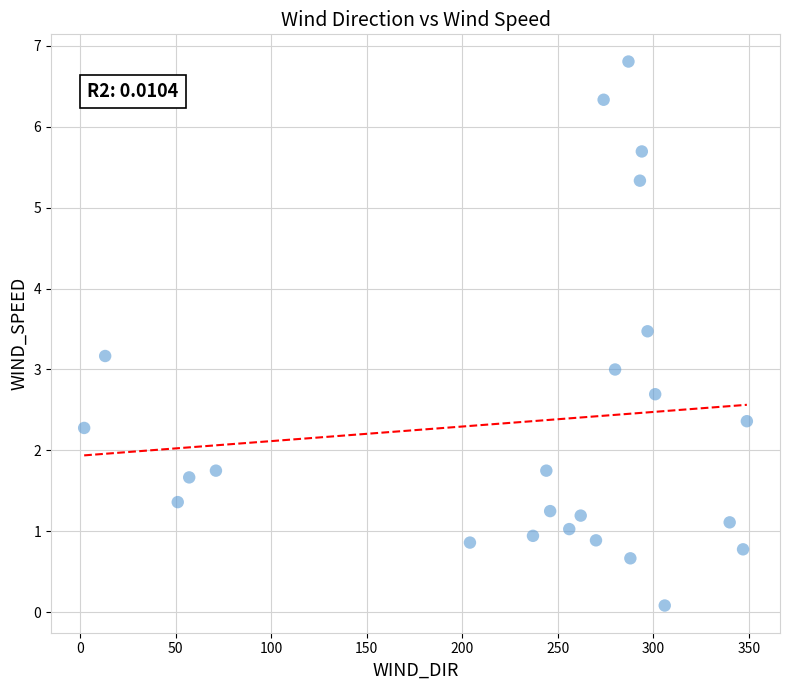

What is the range of X values (max minus min)?

347.0